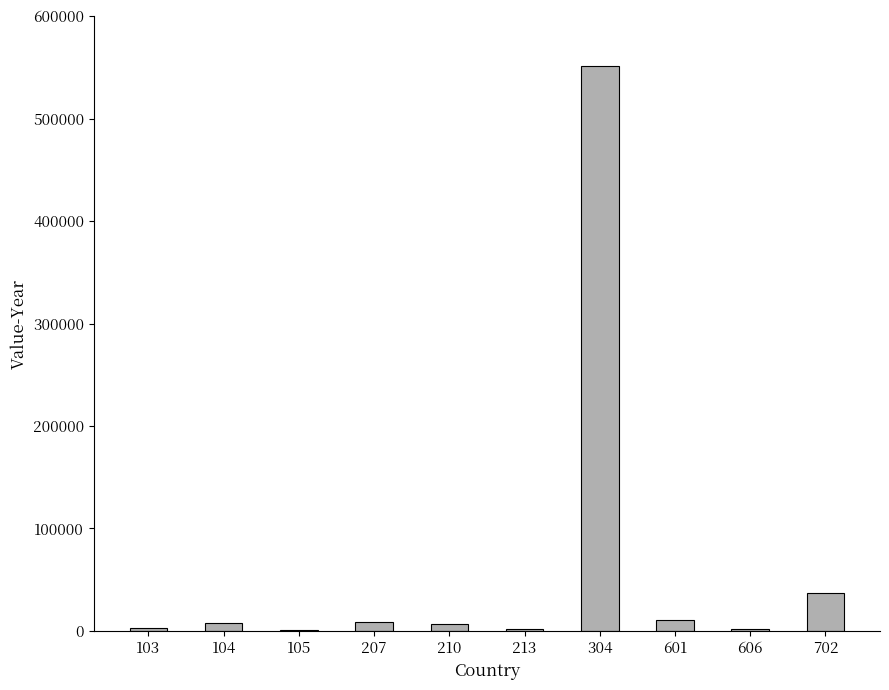

Read the value at 304, to the nearest 50.

551700